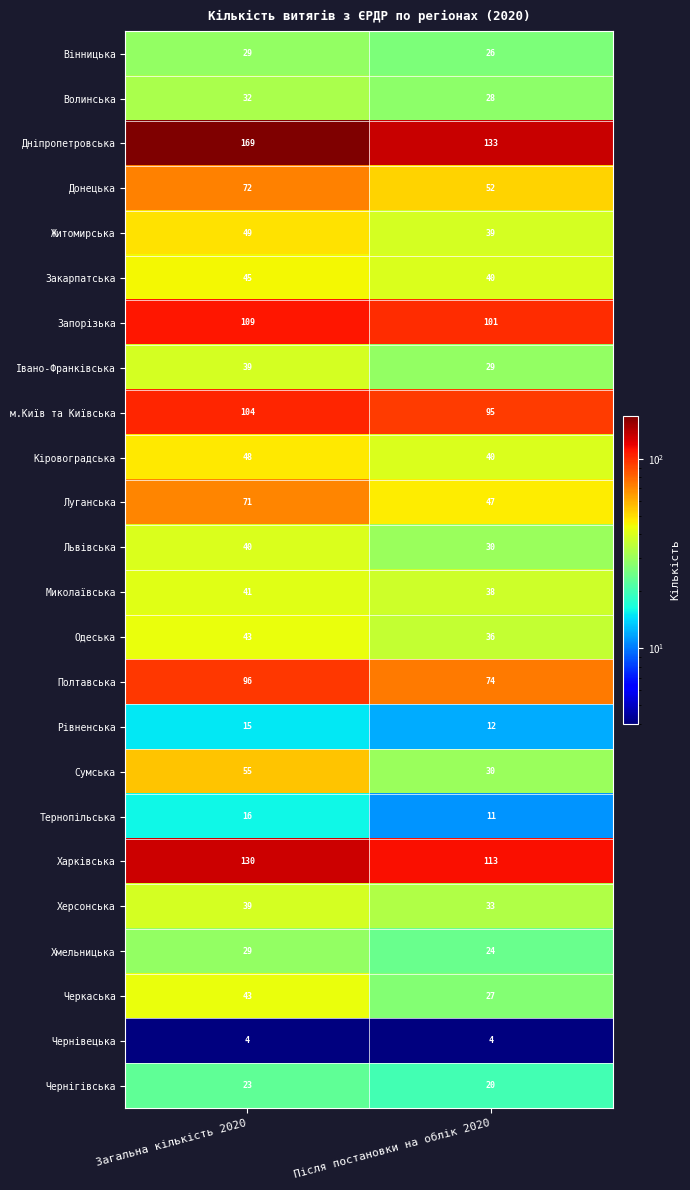

What is the spread (max minus min) of values at Після постановки на облік 2020?

129